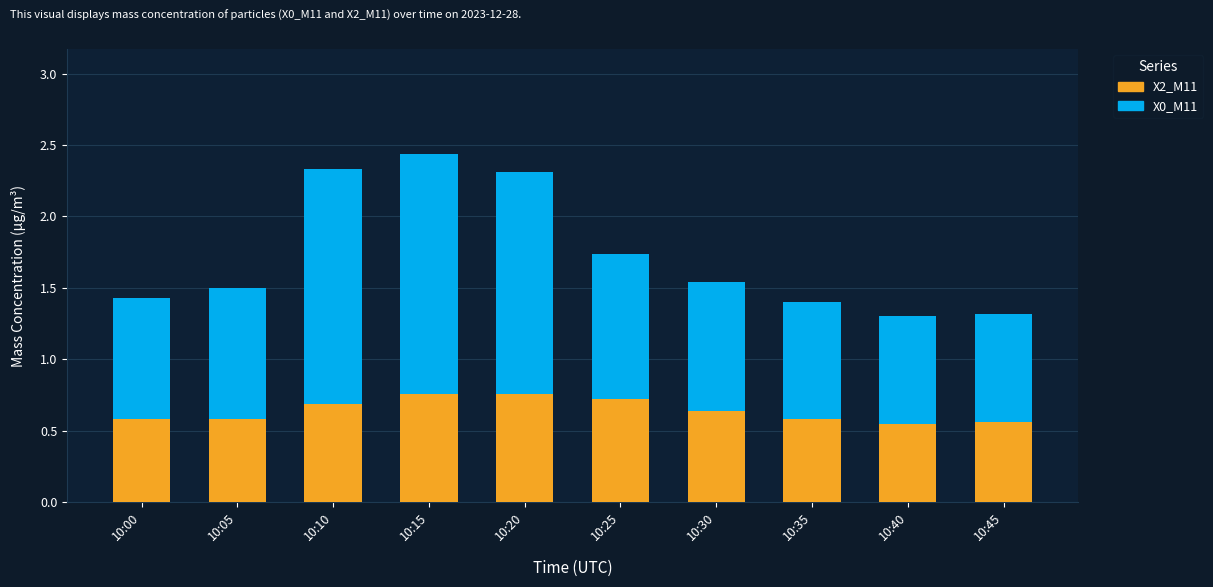

Is it true that X2_M11 equals 0.8 at 10:45?

False